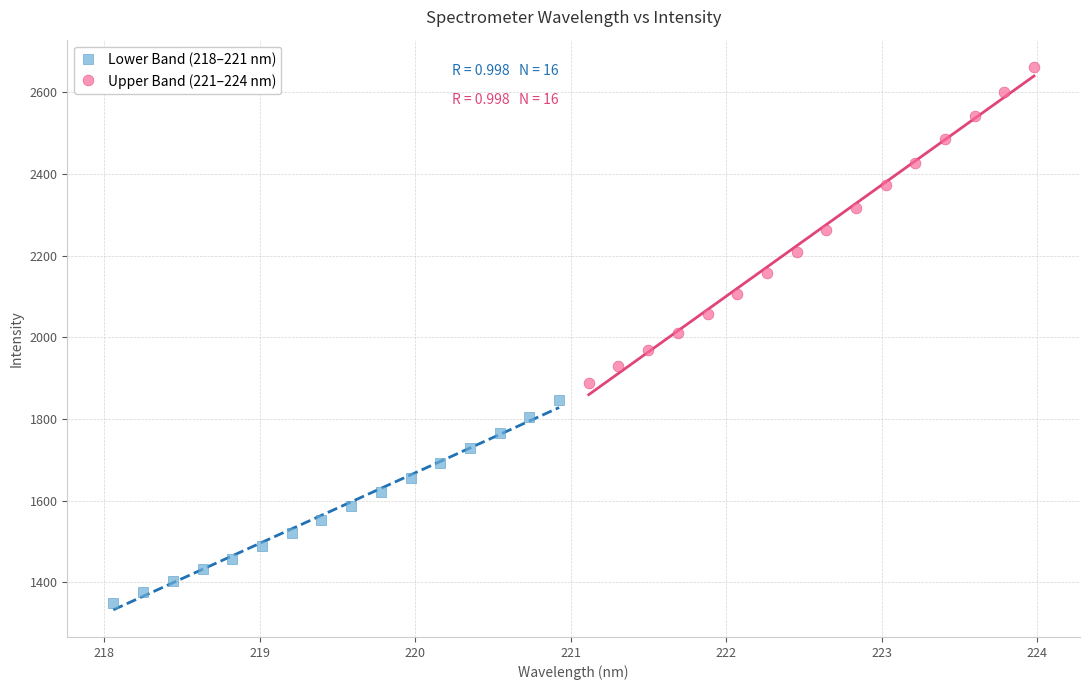

Which series reaches the maximum Y coordinate?

Upper Band (221–224 nm)